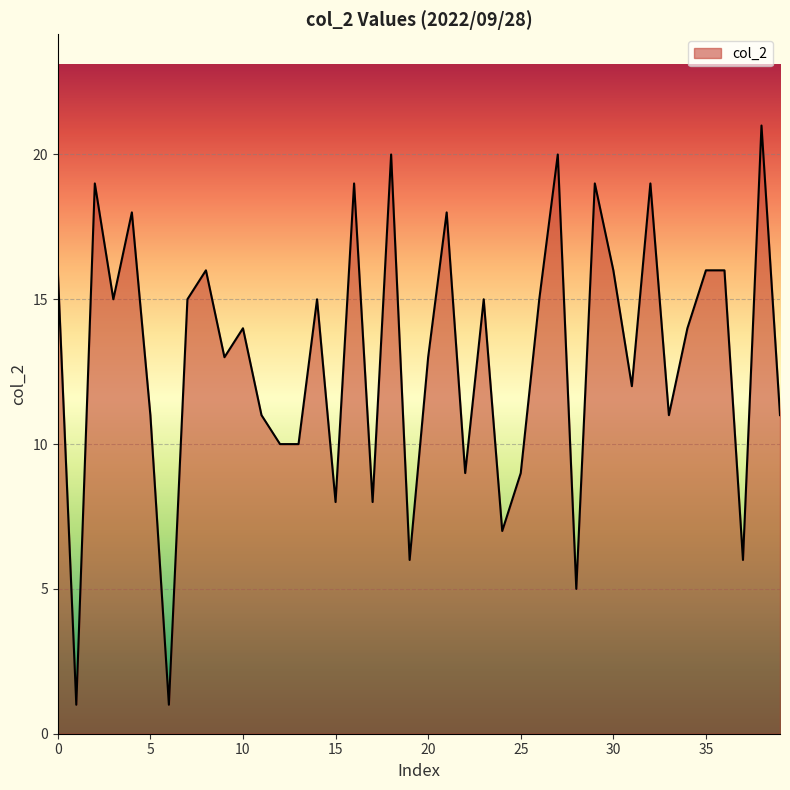

What is the difference between the maximum and minimum values?

20